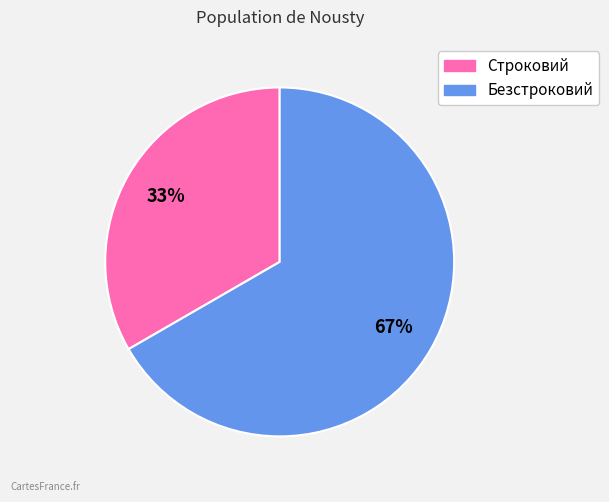

What is the largest slice in the pie chart?

Безстроковий